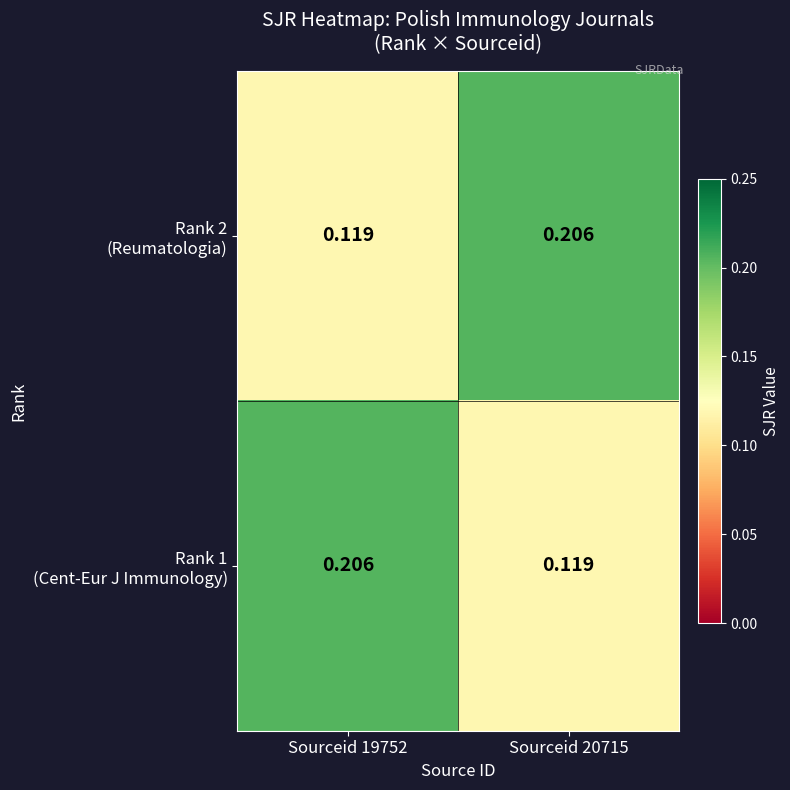

How many series are shown in this chart?

2